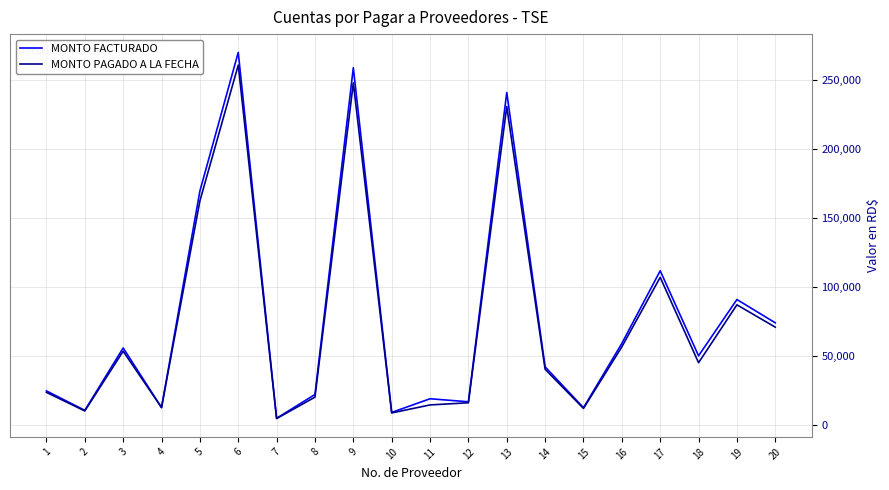

How many lines are shown in the chart?

2